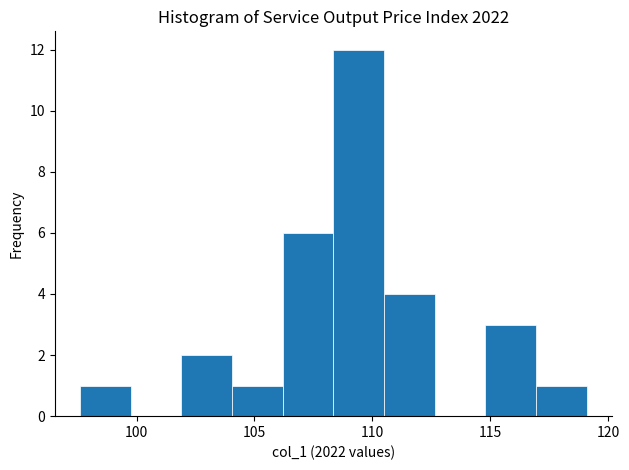

What is the height of the bar covering 108.35 to 110.50 on the x-axis? Neither the bar edges nor the heights are printed on the chart, so give them approximately, as read against the axes.

12